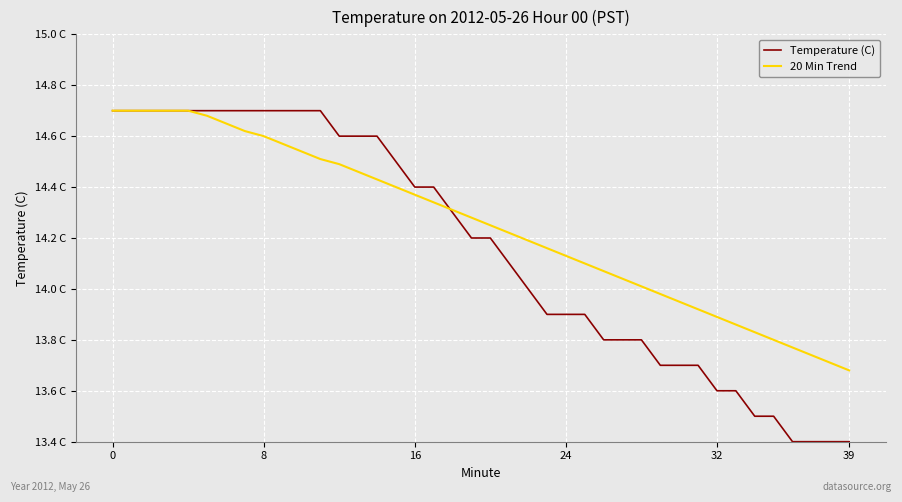

What are all the series names shown in the legend?

Temperature (C), 20 Min Trend